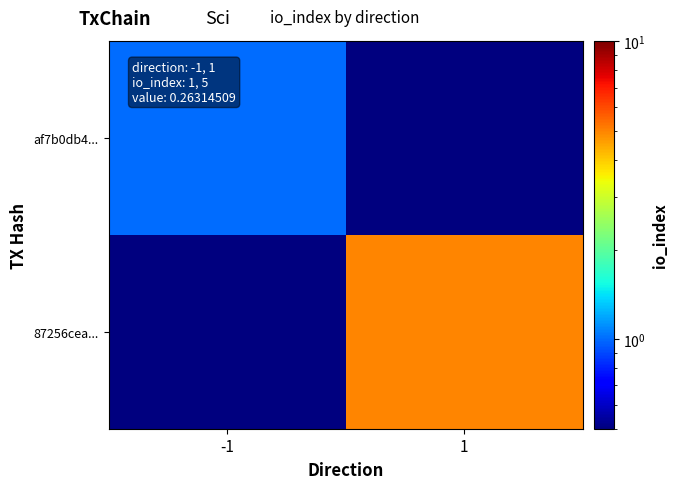

Count the number of categories in the chart.

2